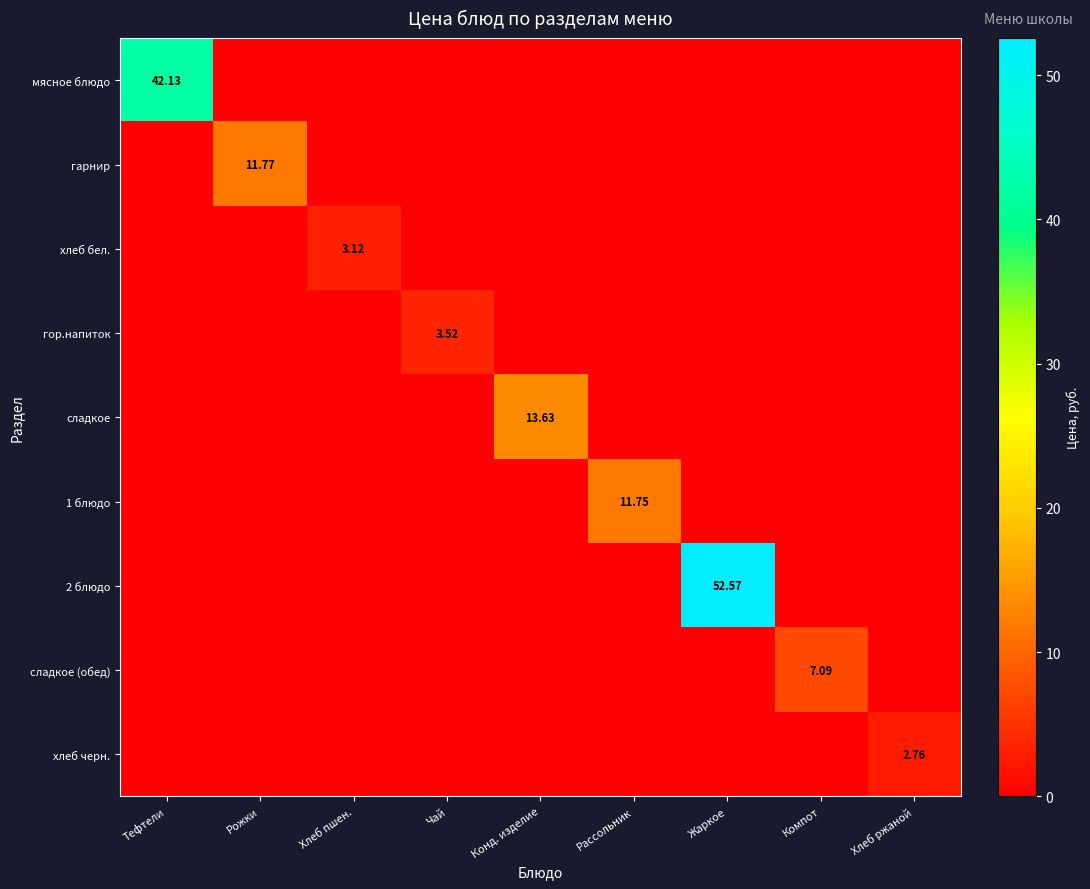

How many positive values does the гор.напиток series have?

1